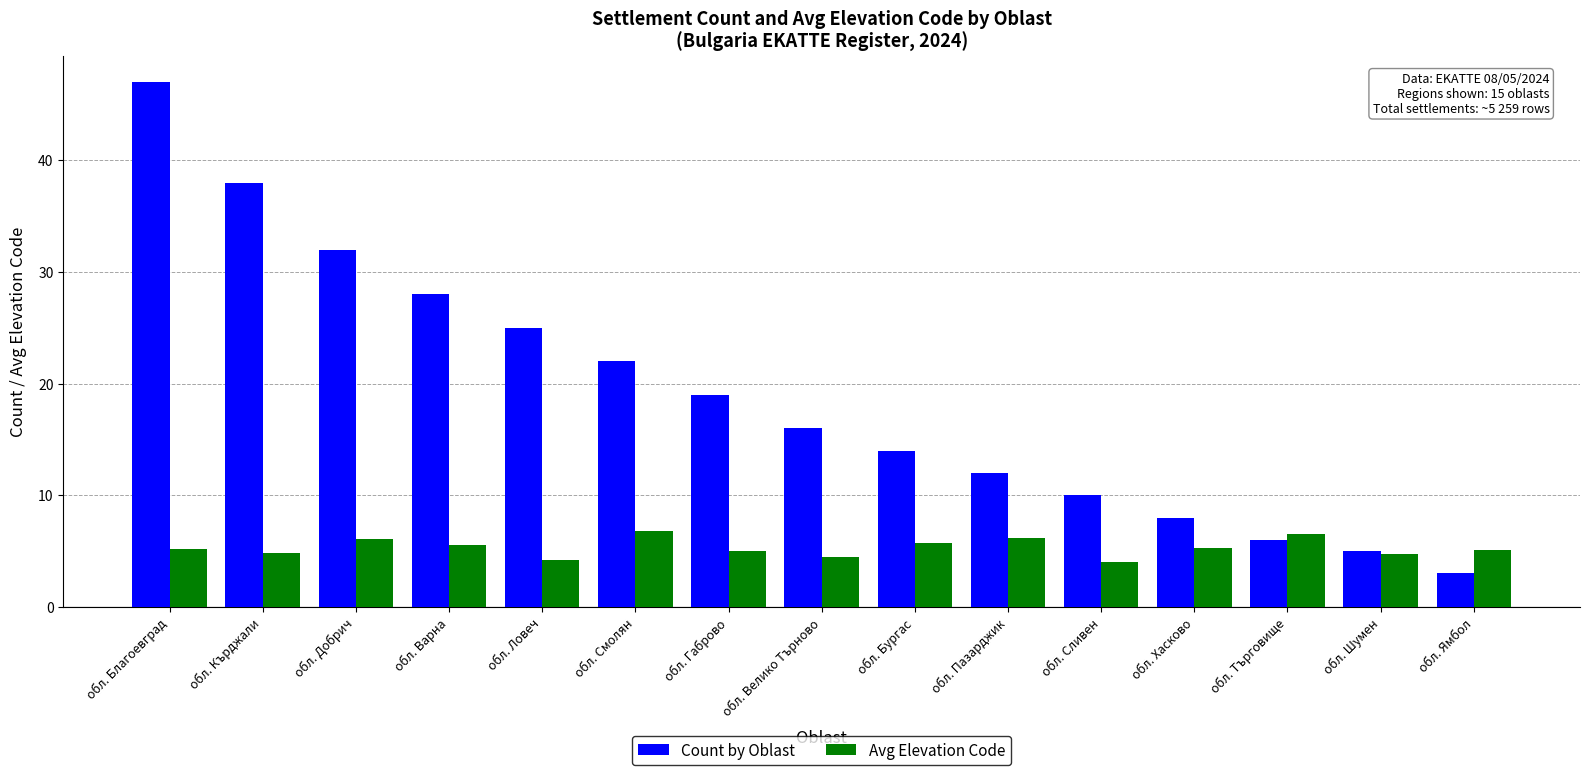

Rank the series by their average value, from lowest to highest.

Avg Elevation Code, Count by Oblast